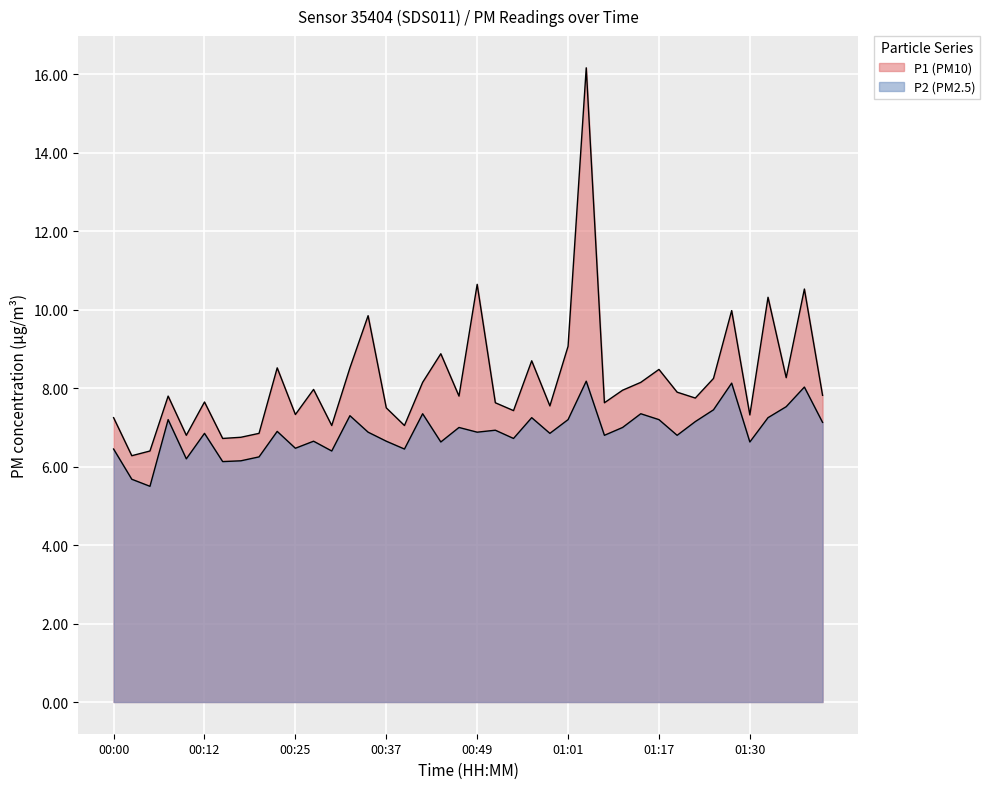

At which category is the sum across all series the highest?

01:04